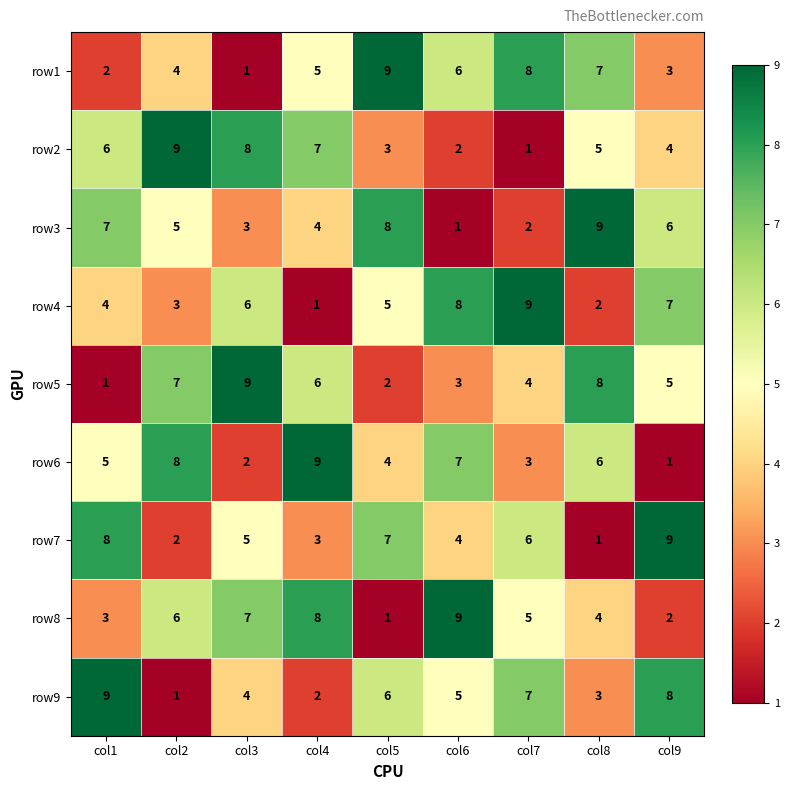

At which label does row1 reach its peak?

col5